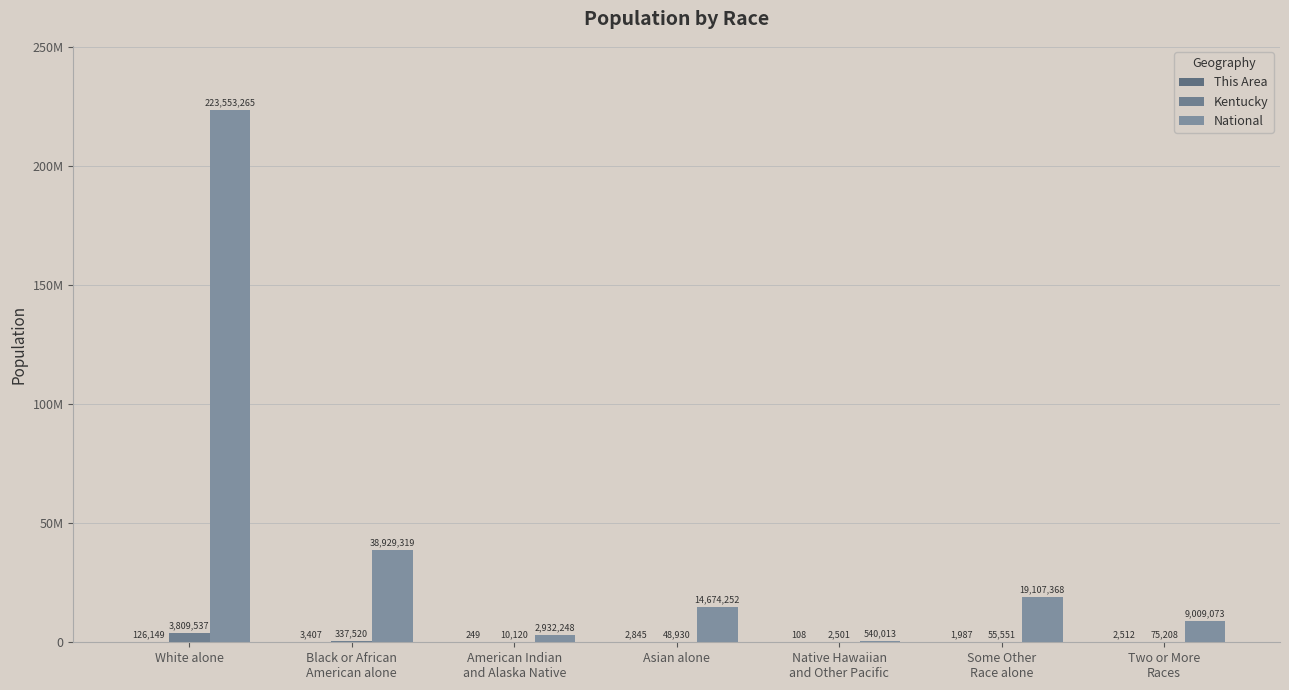

Rank the series at Some Other
Race alone from highest to lowest value.

National, Kentucky, This Area